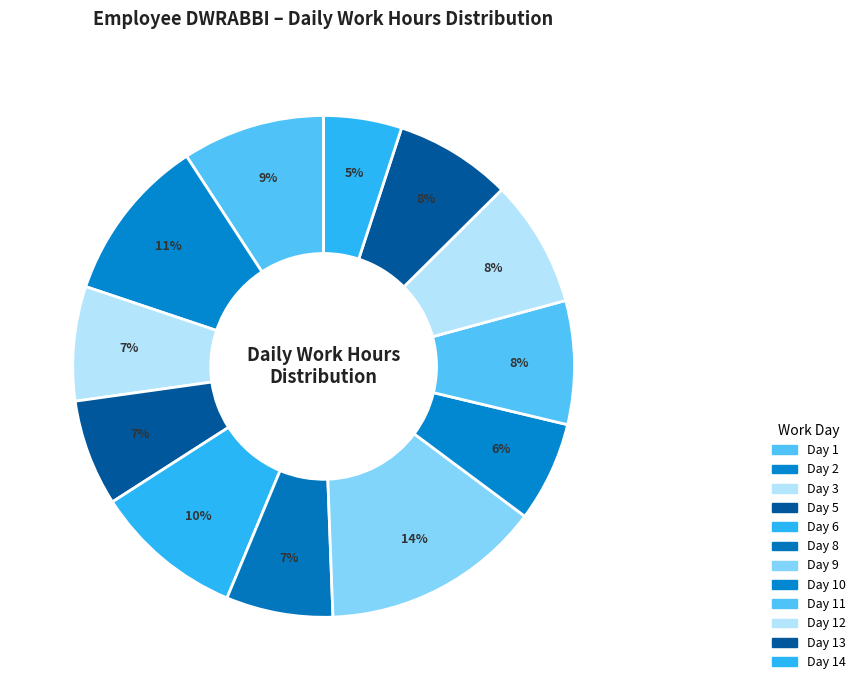

Does any single category account for the majority?

No